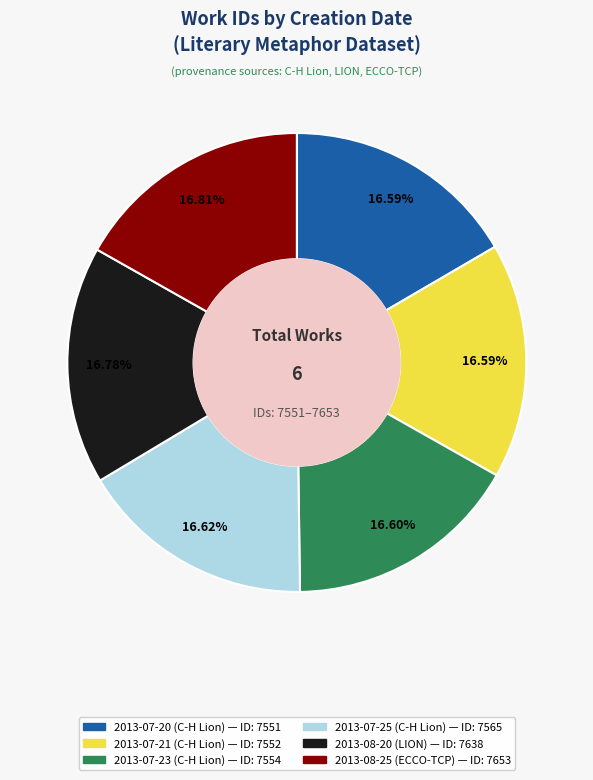

What percentage is the 2013-08-25 (ECCO-TCP) slice, to the nearest percent?

17%